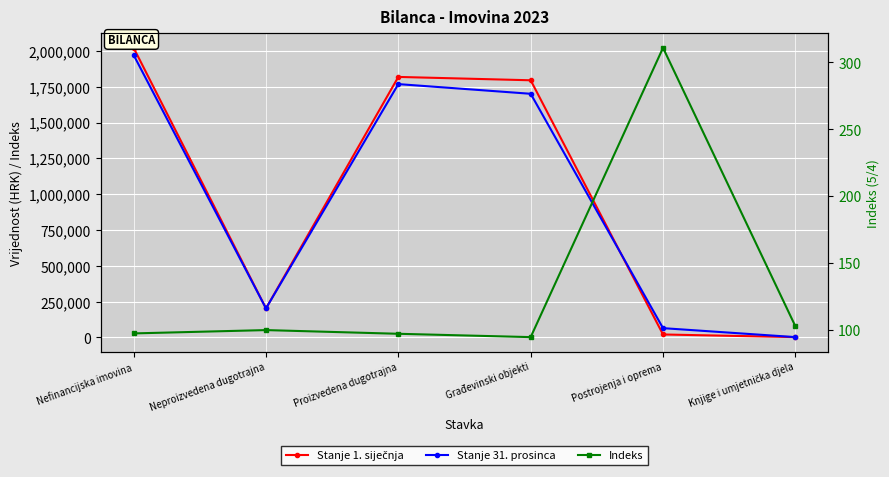

What is the approximate value of Stanje 31. prosinca at Neproizvedena dugotrajna?

203008.9